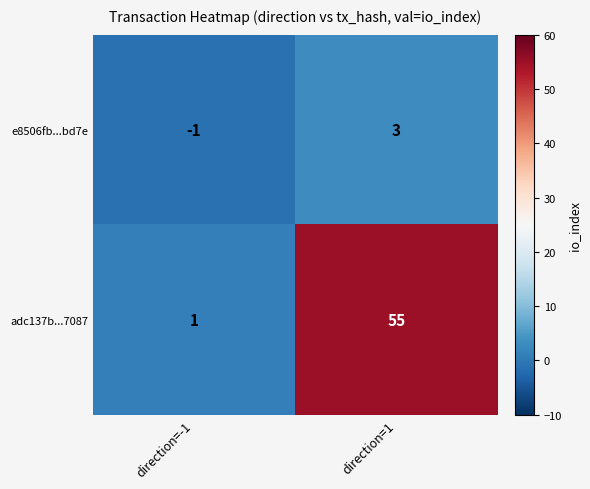

Reading left to right, list all the values displayed in this chart.

e8506fb...bd7e: direction=-1=-1	direction=1=3
adc137b...7087: direction=-1=1	direction=1=55